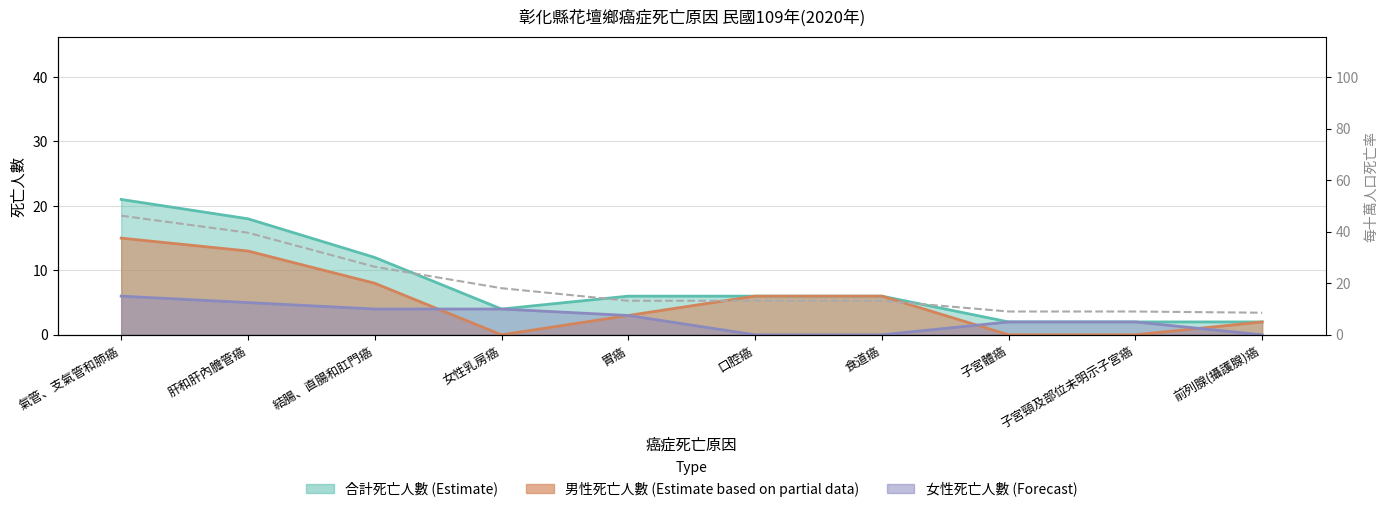

Which category has the lowest value across all series?

前列腺(攝護腺)癌